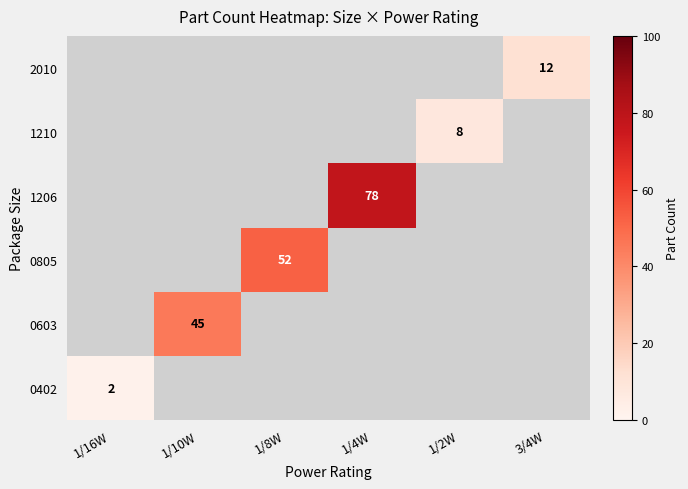

Is it true that 0402 equals 3.4 at 1/16W?

False